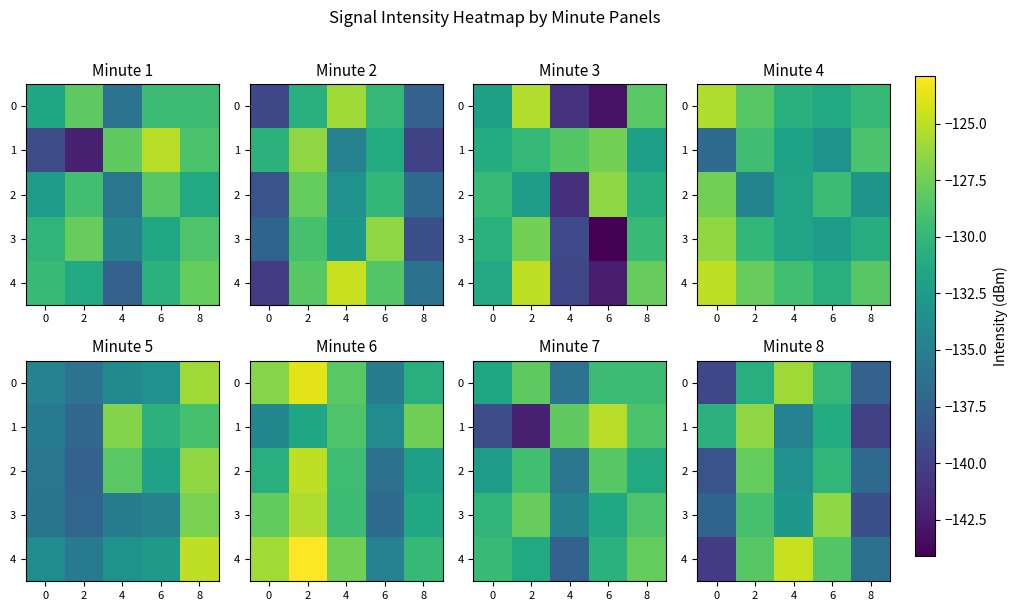

Which has a higher value, 0 or 6?

6